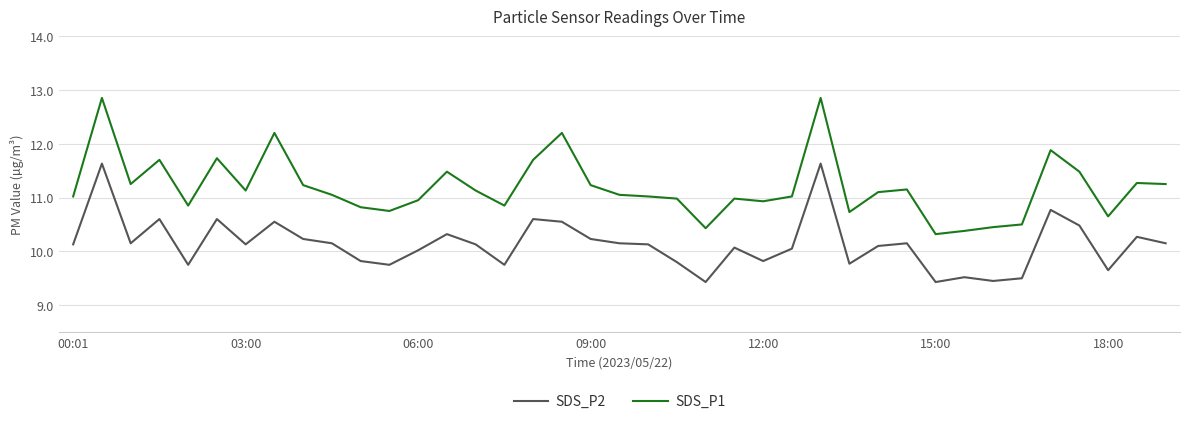

True or false: SDS_P1 and SDS_P2 cross at least once.

False